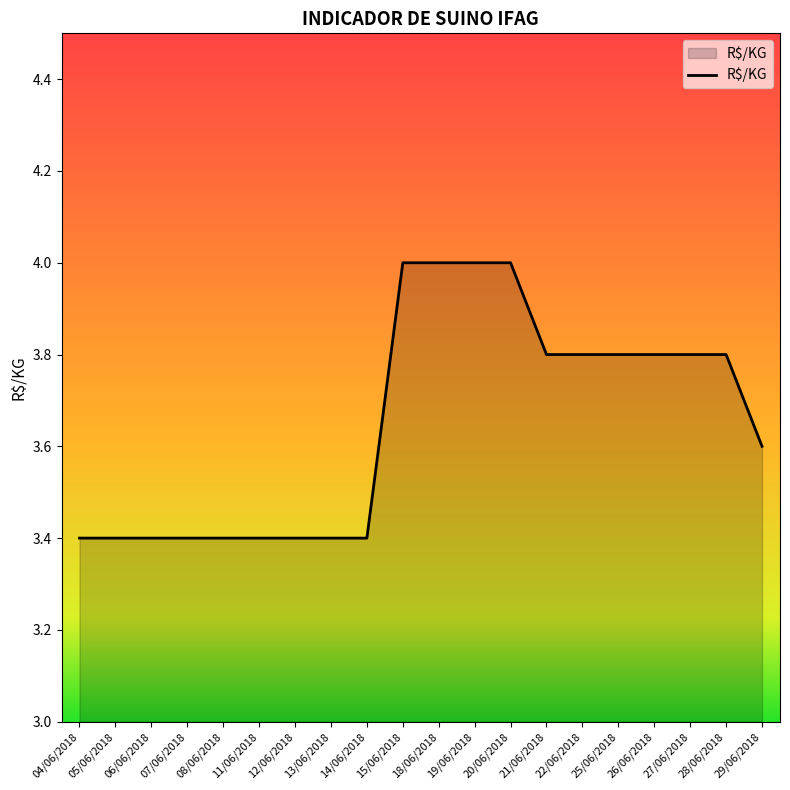

What position from the left is 06/06/2018?

3